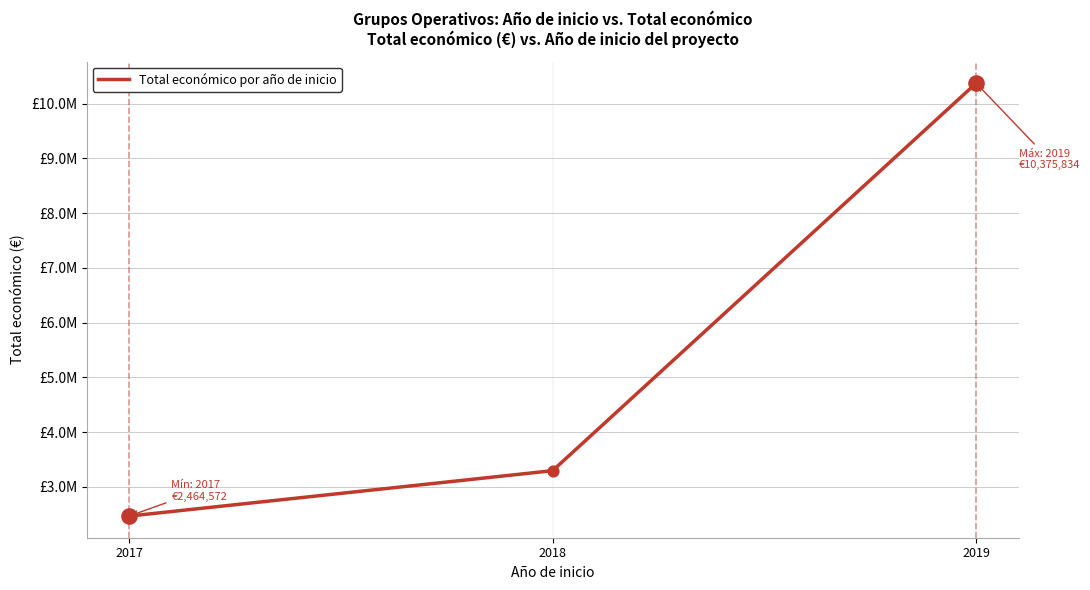

Between 2018 and 2017, which is larger?

2018